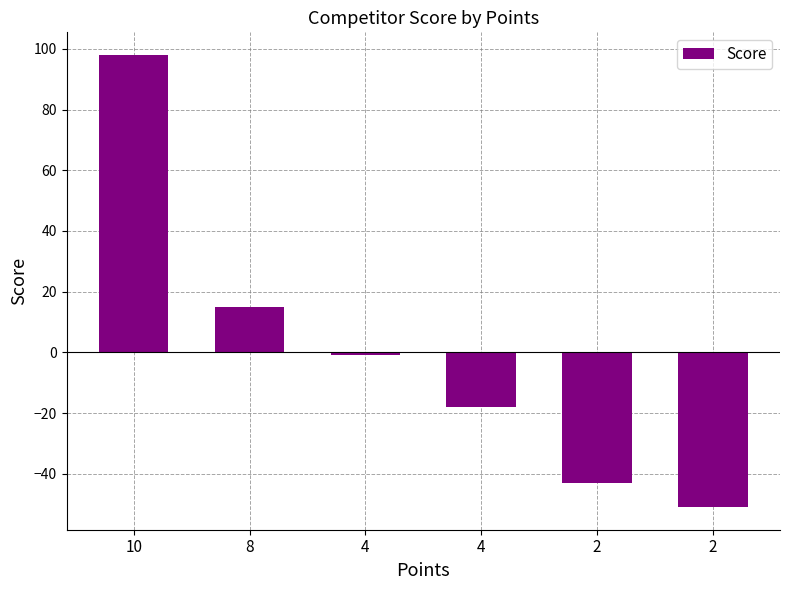

List the labels in order of value, largest first.

10, 8, 4, 4, 2, 2